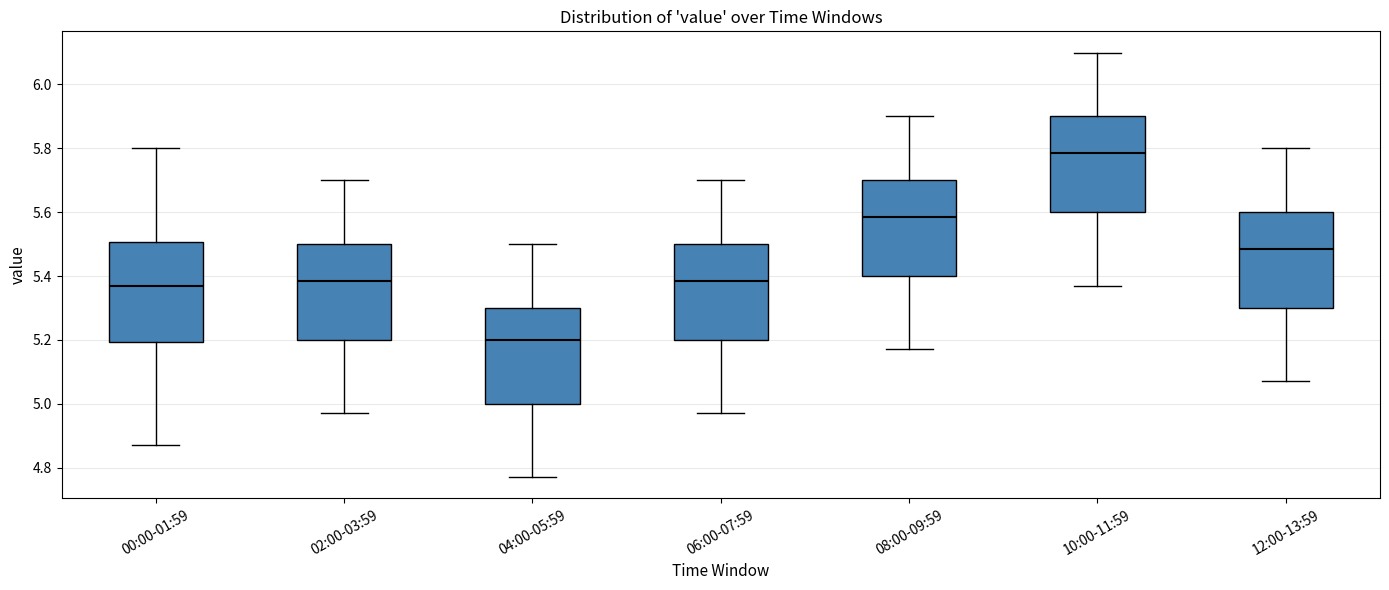

Reading left to right, transcribe this box plot: for each box, give where its median line is, the range the box spans, and where its two whiskers end, as read against the y-axis. The values are not printed on the chart, so give them approximately, as read against the axis.

00:00-01:59: median 5.38, box 5.20 to 5.50, whiskers 4.88 to 5.80
02:00-03:59: median 5.38, box 5.20 to 5.50, whiskers 4.98 to 5.70
04:00-05:59: median 5.20, box 5.00 to 5.30, whiskers 4.78 to 5.50
06:00-07:59: median 5.38, box 5.20 to 5.50, whiskers 4.98 to 5.70
08:00-09:59: median 5.58, box 5.40 to 5.70, whiskers 5.18 to 5.90
10:00-11:59: median 5.78, box 5.60 to 5.90, whiskers 5.38 to 6.10
12:00-13:59: median 5.48, box 5.30 to 5.60, whiskers 5.08 to 5.80